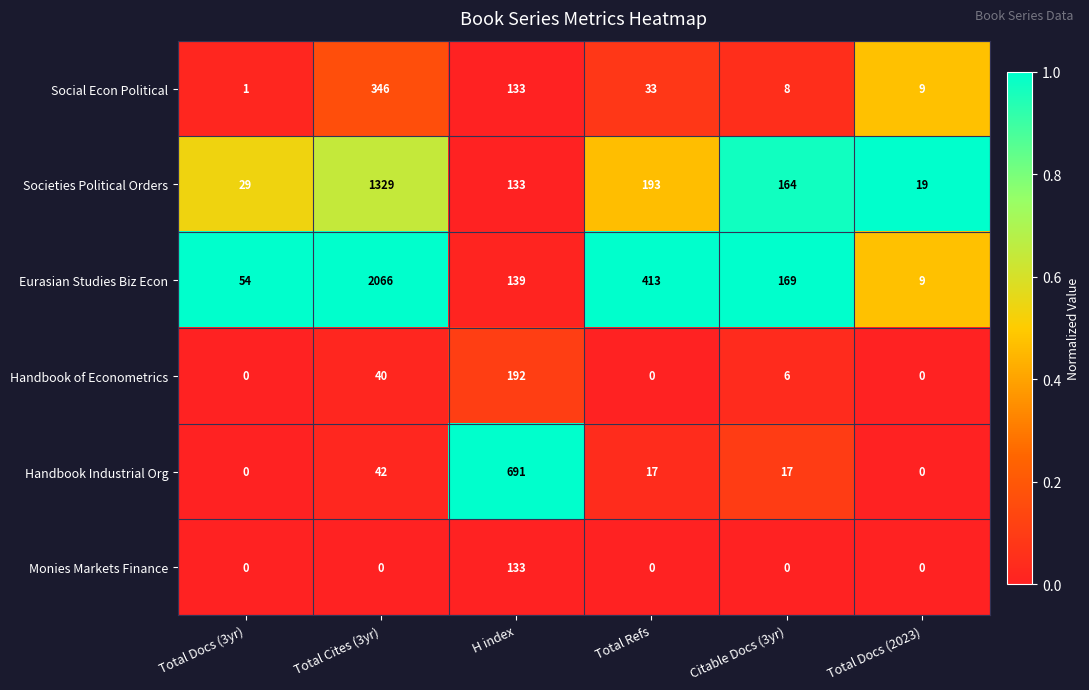

Is it true that Handbook Industrial Org equals 17 at Total Refs?

True